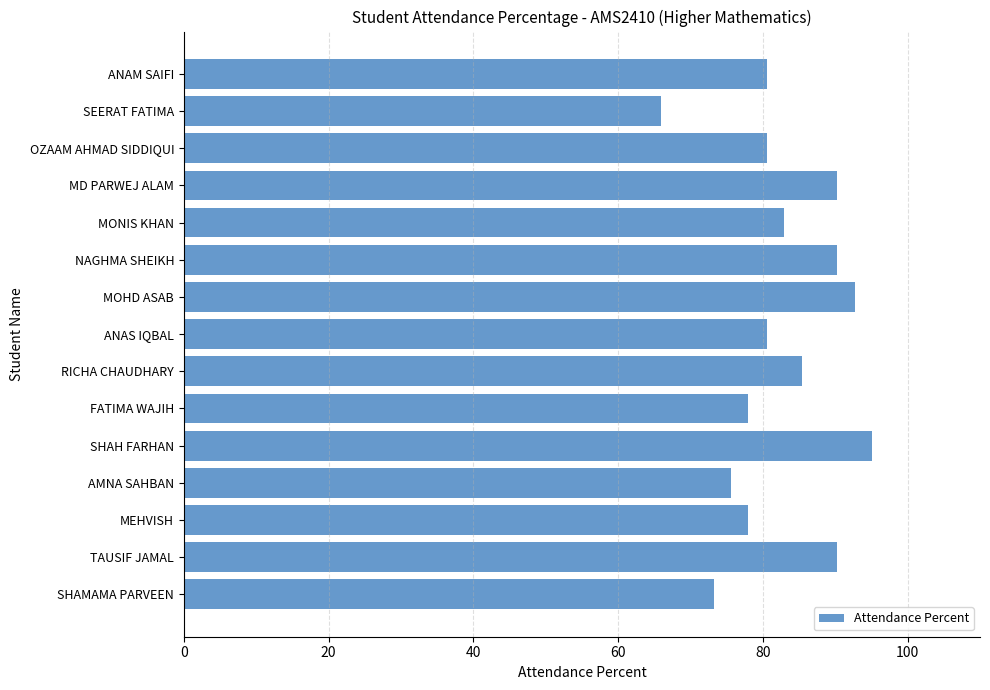

Approximately how many times larger is the value at OZAAM AHMAD SIDDIQUI compared to ANAS IQBAL?

1.0